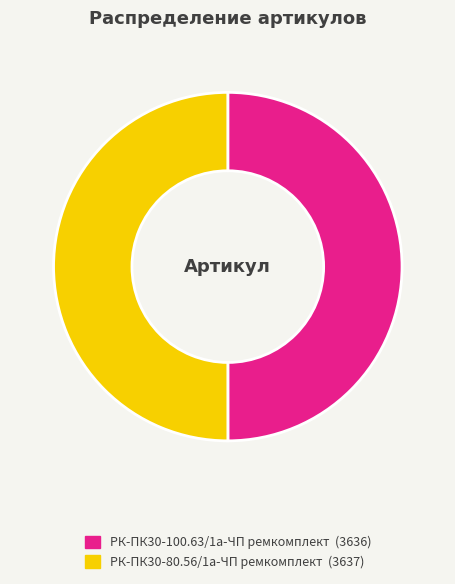

The РК-ПК30-100.63/1а-ЧП ремкомплект slice represents 64% of the pie. True or false?

False